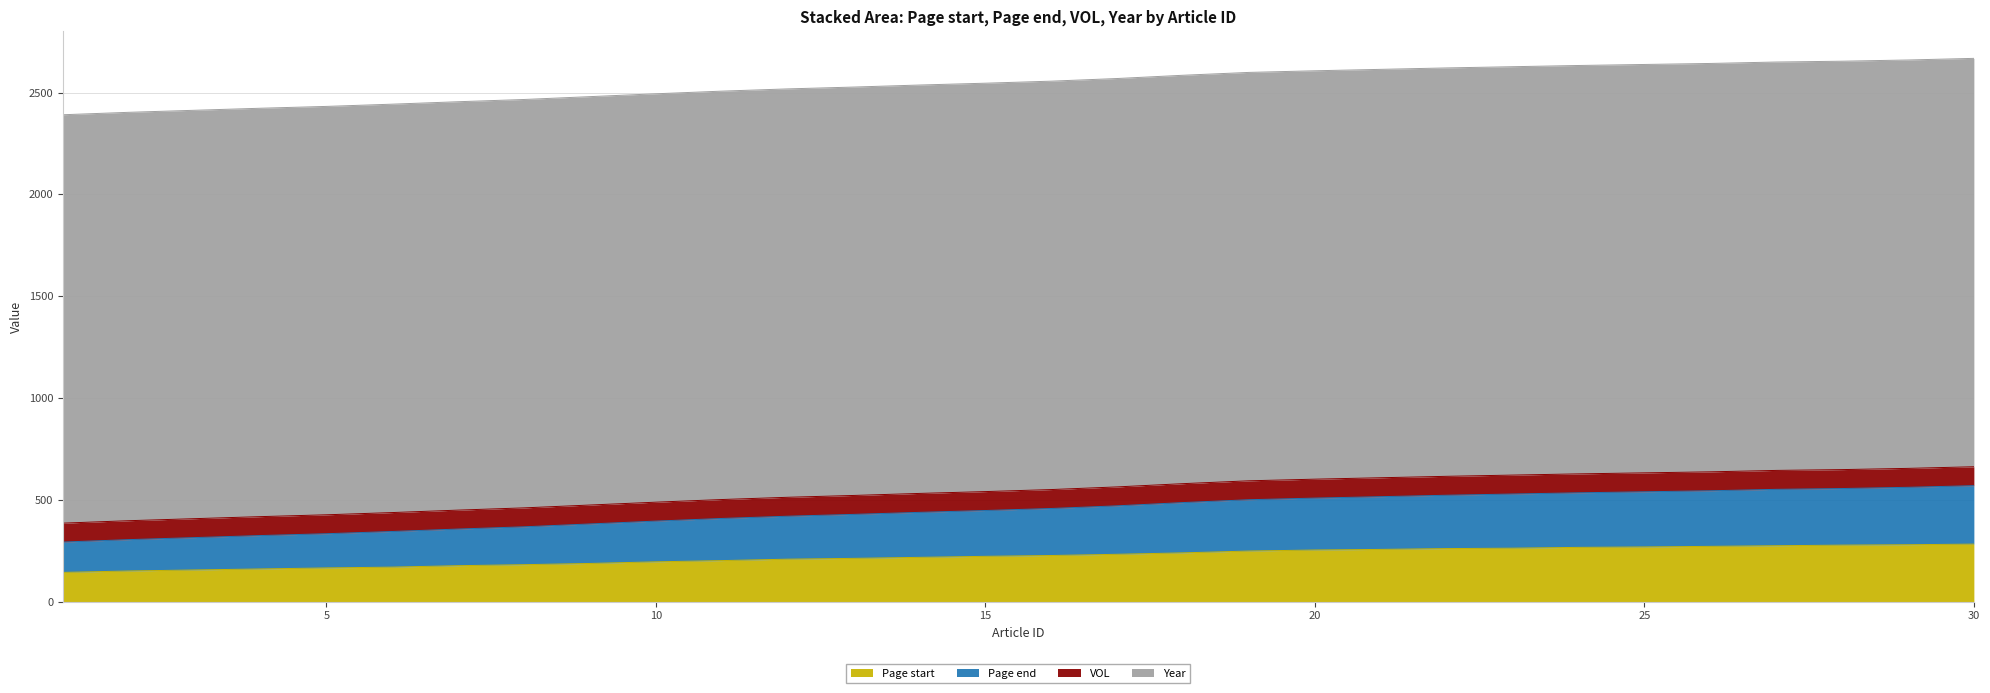

What is the lowest value of the Page start series?

143